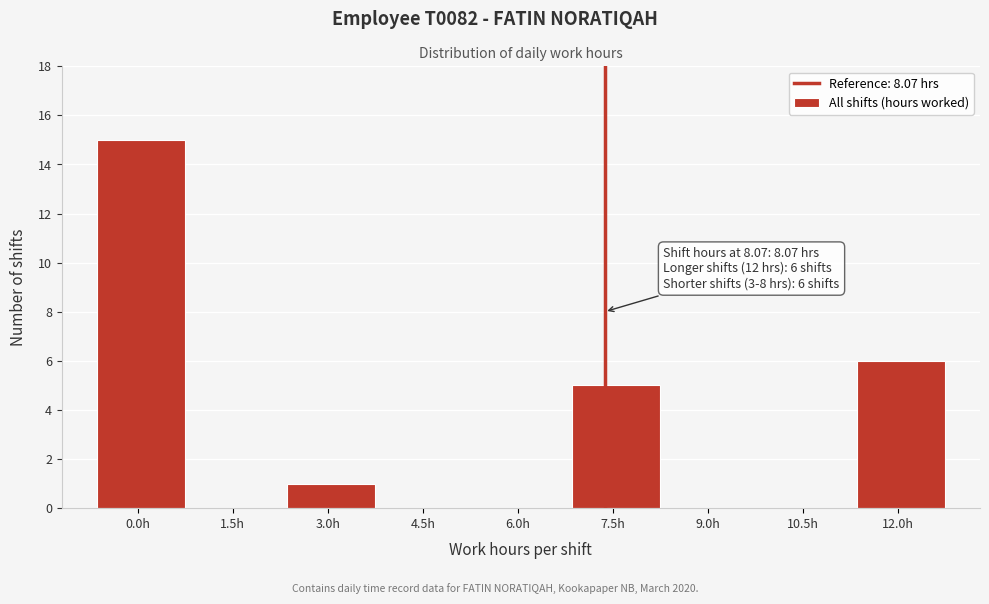

Reading right to left, transcribe all the data shown in this chart.

12.0h=6	10.5h=0	9.0h=0	7.5h=5	6.0h=0	4.5h=0	3.0h=1	1.5h=0	0.0h=15